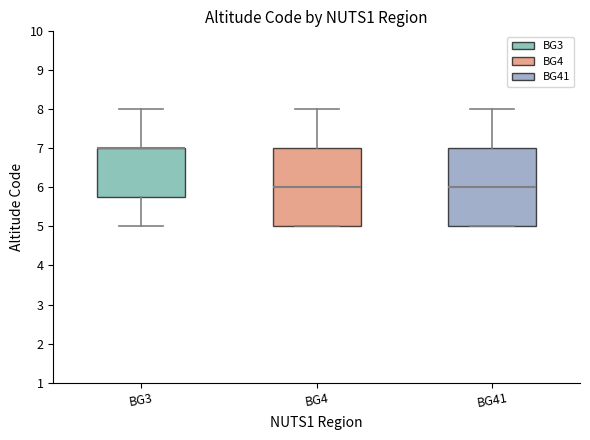

Reading left to right, read every box against the y-axis: the position of its median line, the range the box covers, and the ends of its whiskers. The values are not printed on the chart, so give them approximately, as read against the axis.

BG3: median 7.0 (drawn on the box's upper edge), box 5.8 to 7.0, whiskers 5.0 to 8.0
BG4: median 6.0, box 5.0 to 7.0, whiskers 5.0 to 8.0
BG41: median 6.0, box 5.0 to 7.0, whiskers 5.0 to 8.0